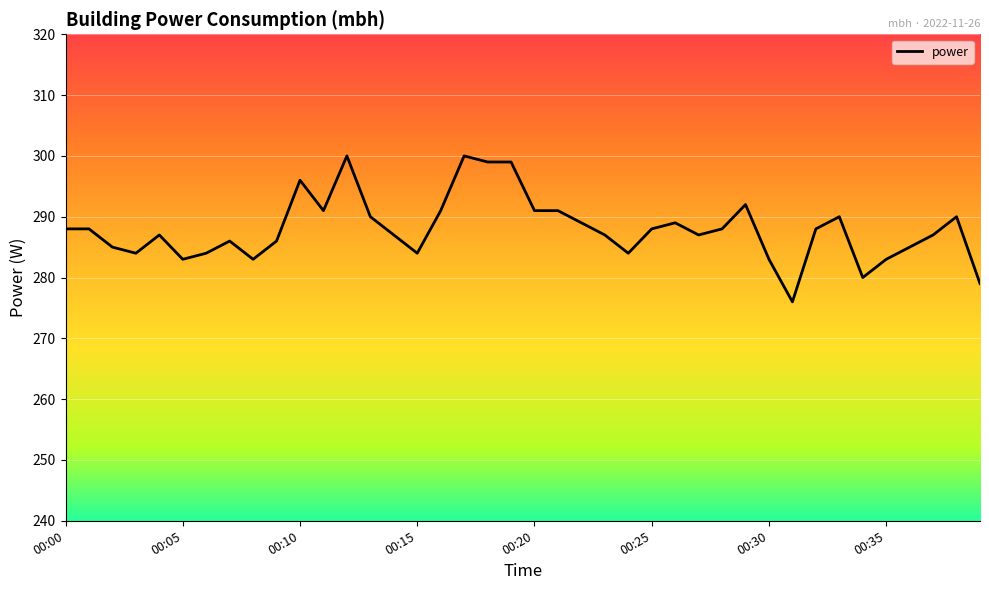

What is the sum of all values?

11518